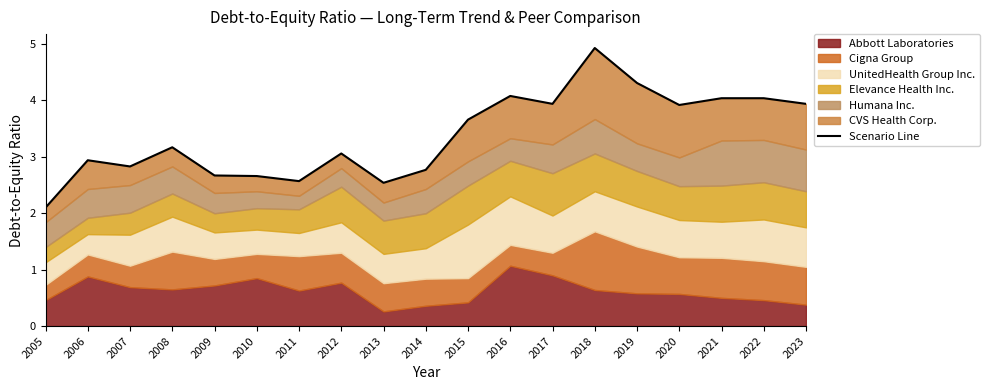

Reading right to left, list all the values displayed in this chart.

3.9	4.0	4.0	3.9	4.3	4.9	3.9	4.1	3.7	2.8	2.5	3.1	2.6	2.7	2.7	3.2	2.8	2.9	2.1